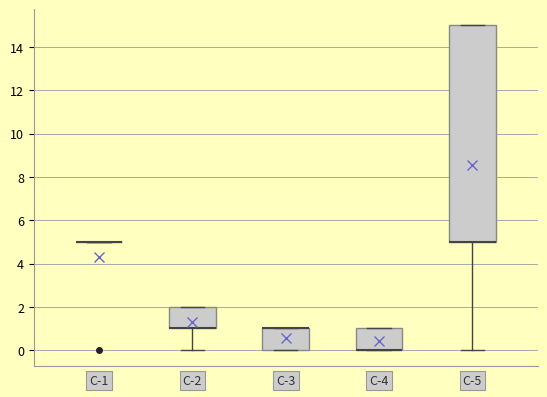

Where is the lower edge of the box for C-5 on the y-axis? The values are not printed on the chart, so give them approximately, as read against the axis.

5